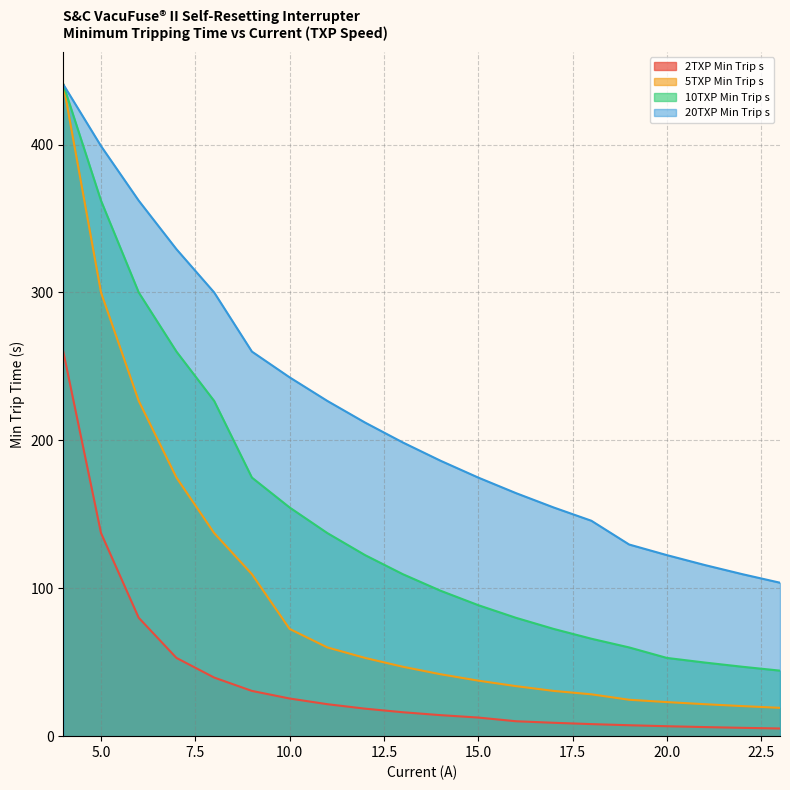

How many lines are shown in the chart?

4